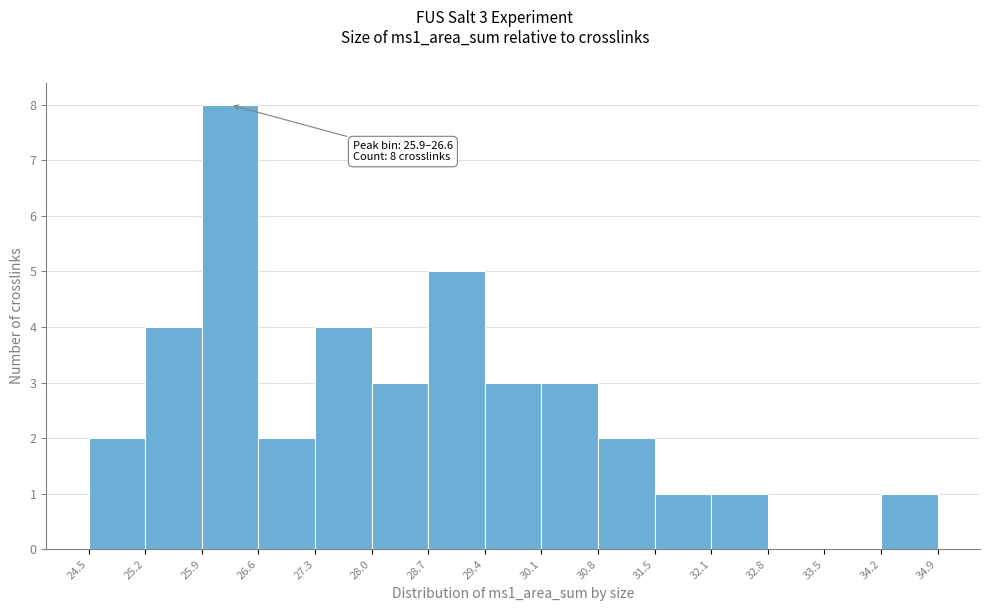

Which range on the x-axis has the tallest bar?

25.9 to 26.6